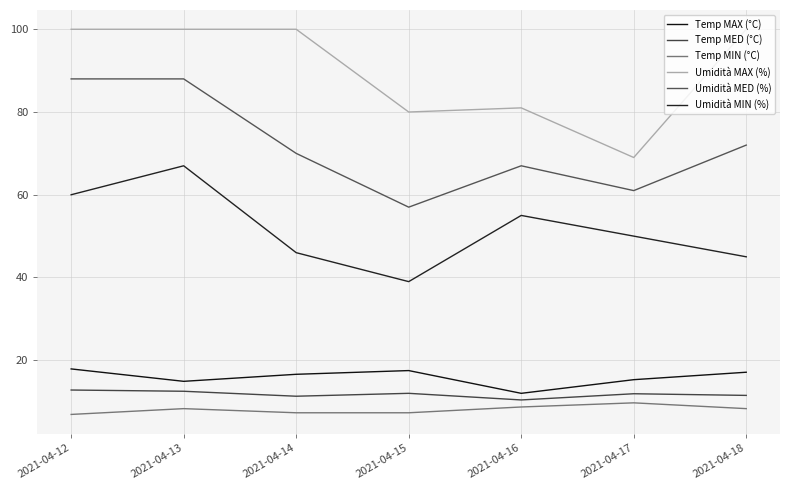

What is the total value across all series at 2021-04-18?

253.9